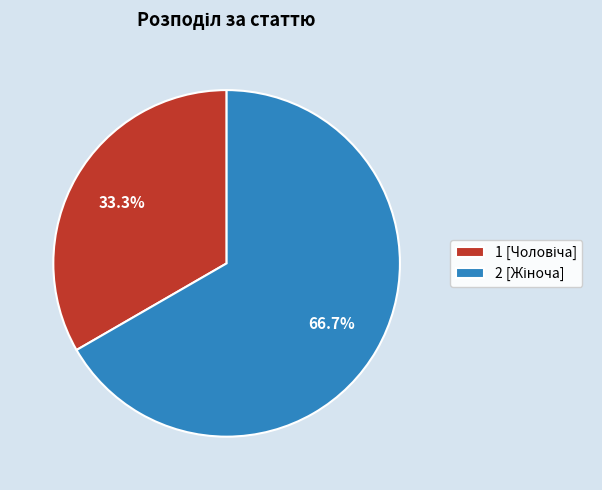

Does any single category account for the majority?

Yes